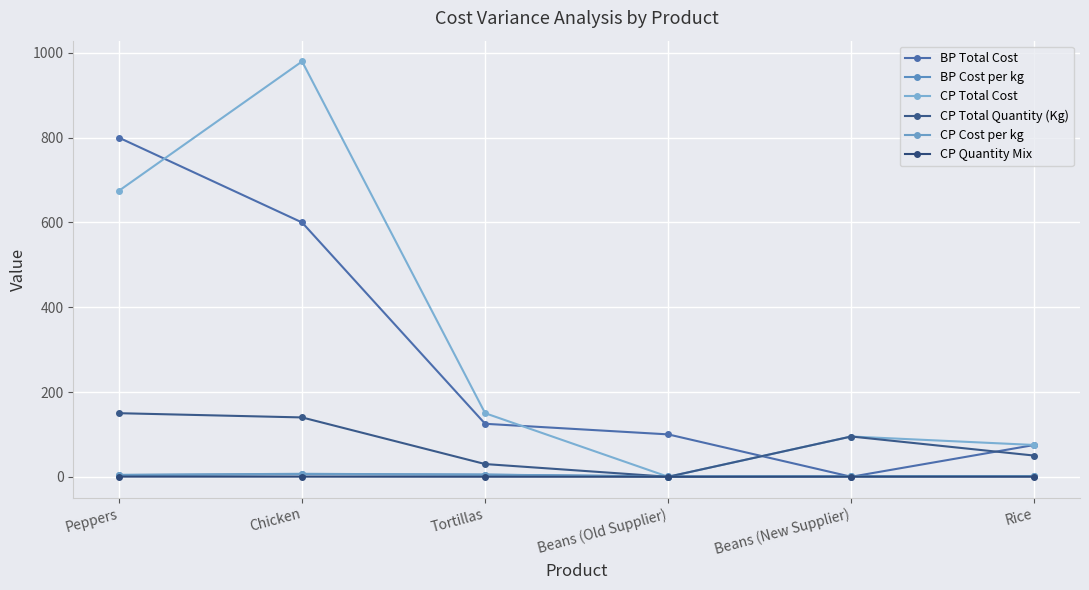

Is it true that BP Cost per kg equals 4.0 at Peppers?

True